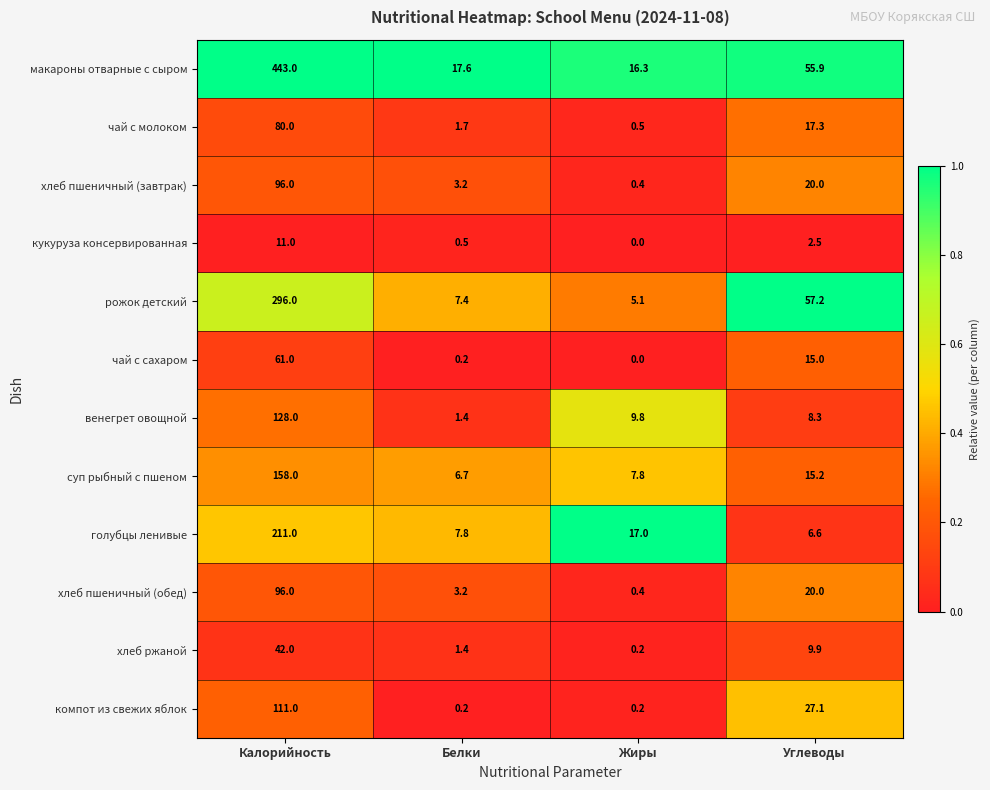

How many categories are shown in the chart?

4